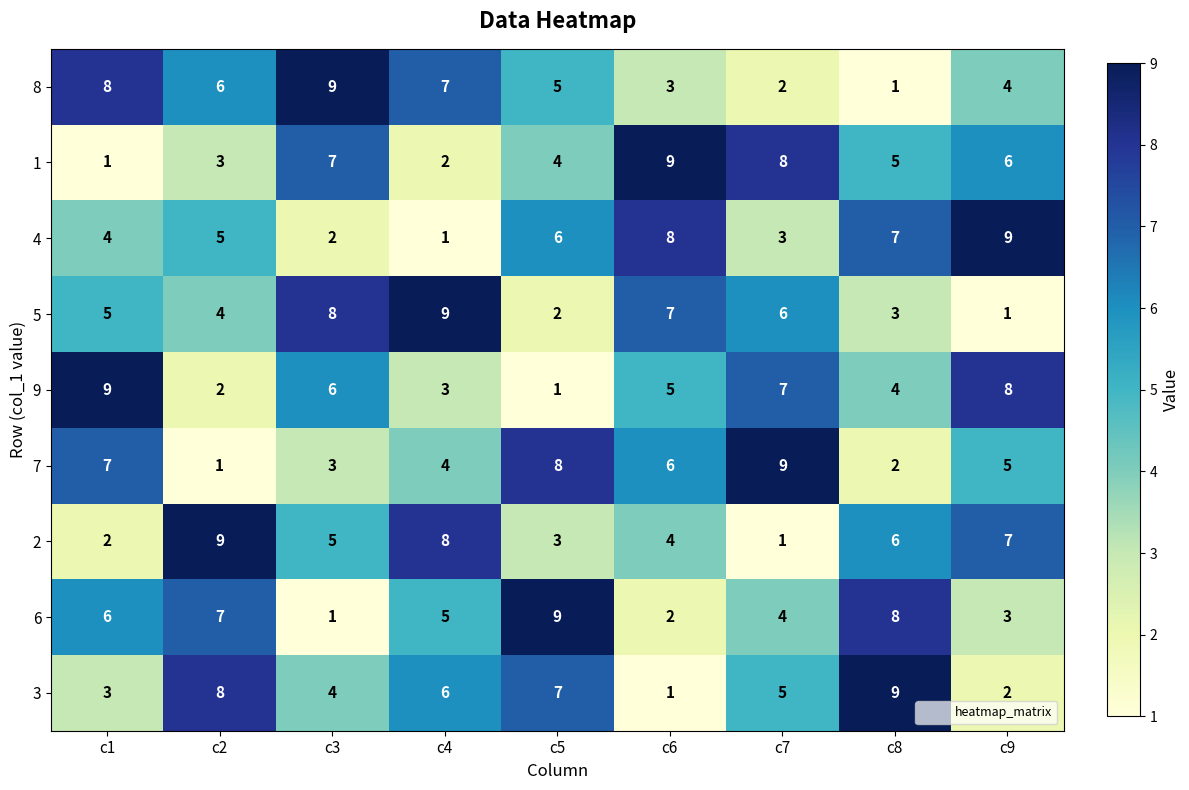

List the labels in order of 7 value, largest first.

c7, c5, c1, c6, c9, c4, c3, c8, c2